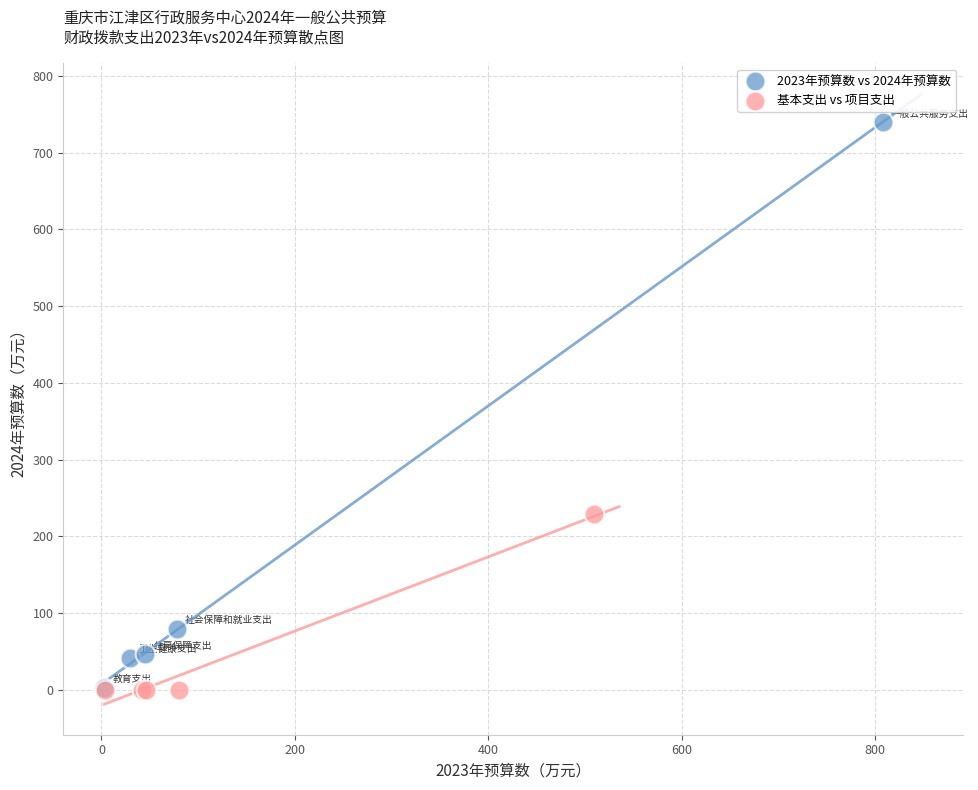

Which series has the largest Y range (max minus min)?

2023年预算数 vs 2024年预算数